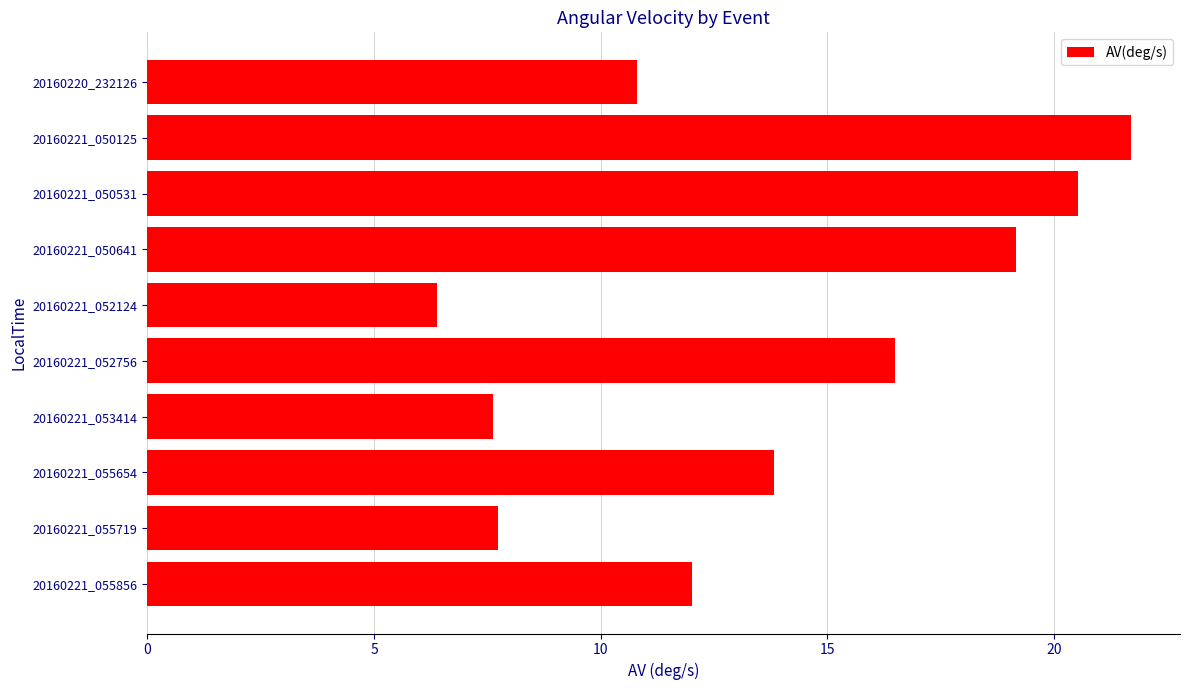

The chart shows a value of 21.0 at 20160221_055856. True or false?

False